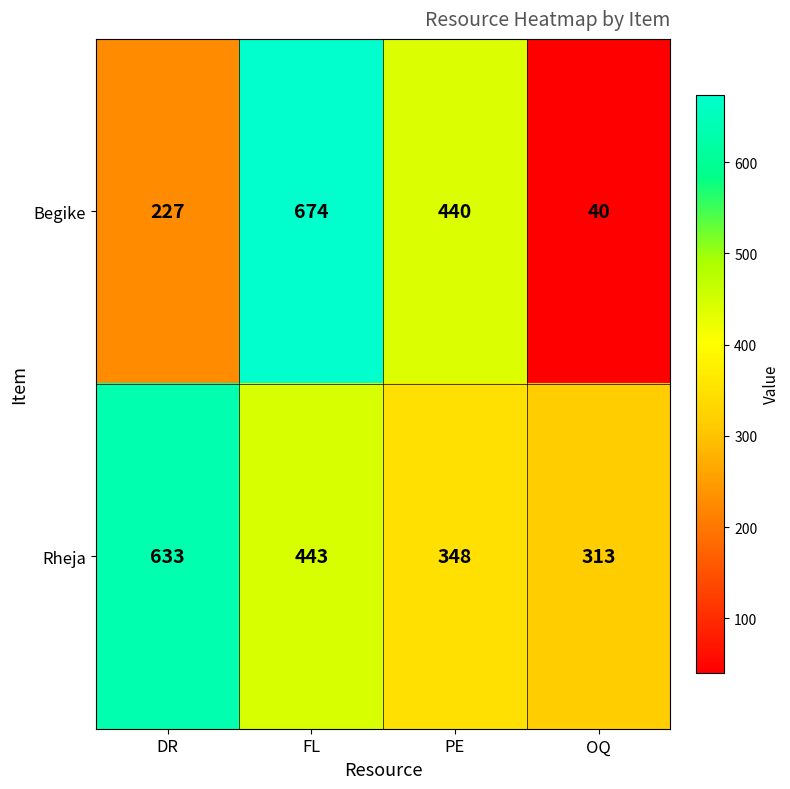

The Begike series shows 674 at FL. True or false?

True